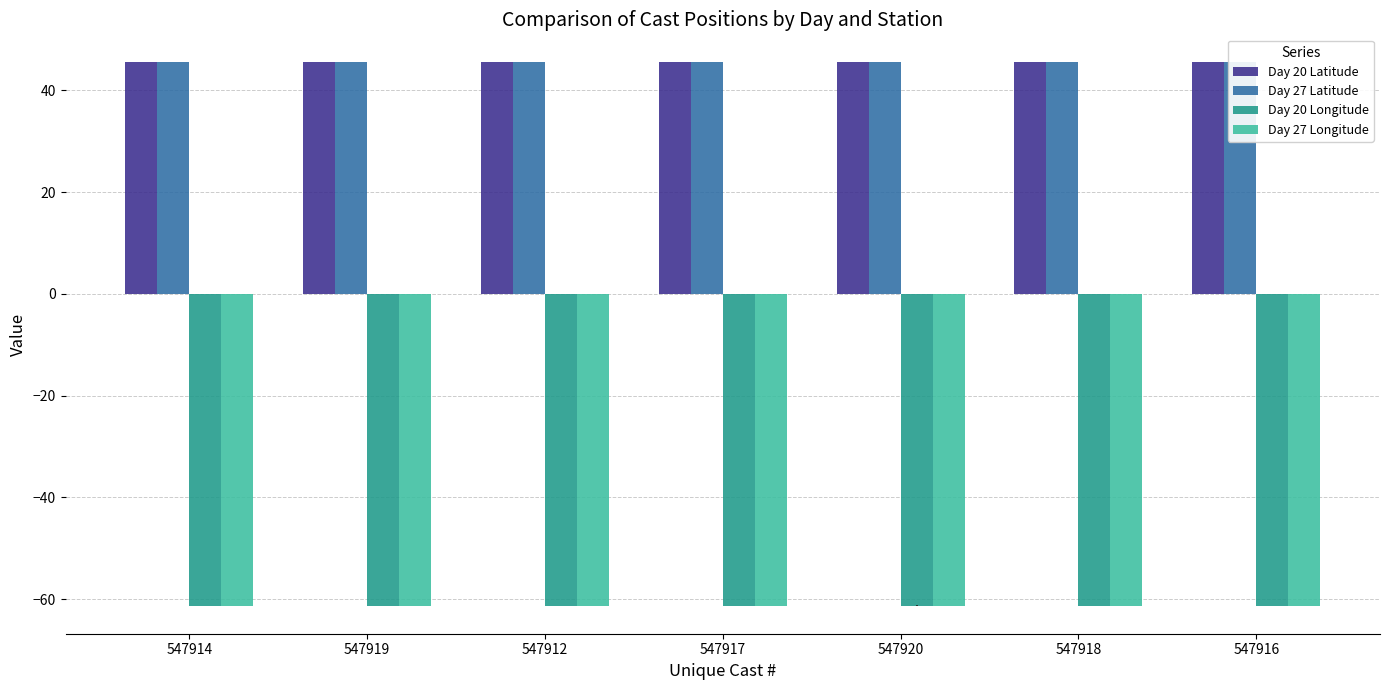

What is the sum of all Day 20 Latitude values?

319.1